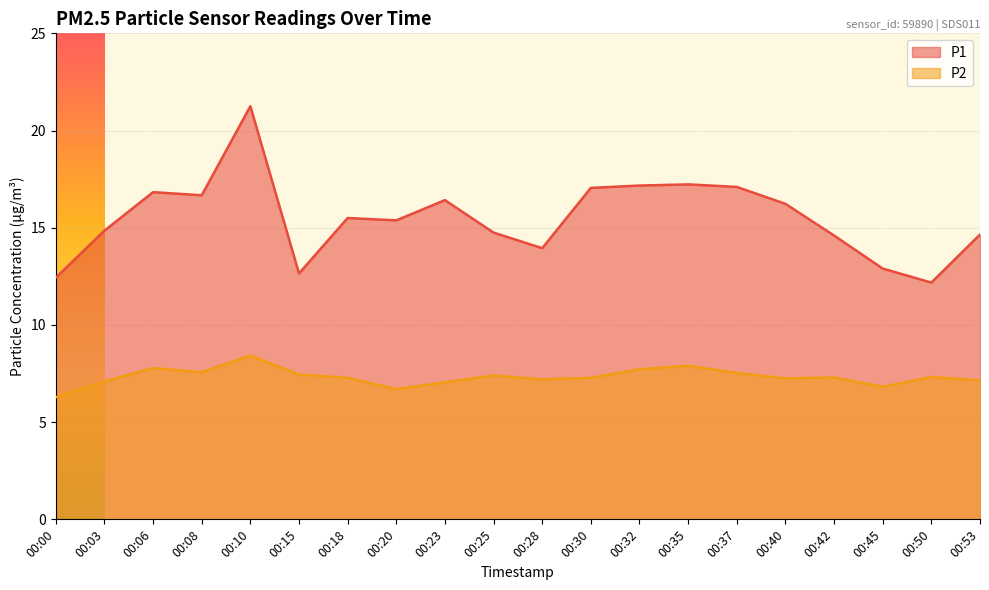

Reading left to right, what are all the values shown in this chart?

P1: 00:00=12.4	00:03=14.8	00:06=16.8	00:08=16.7	00:10=21.2	00:15=12.7	00:18=15.5	00:20=15.4	00:23=16.4	00:25=14.8	00:28=13.9	00:30=17.1	00:32=17.2	00:35=17.2	00:37=17.1	00:40=16.2	00:42=14.6	00:45=12.9	00:50=12.2	00:53=14.7
P2: 00:00=6.3	00:03=7.1	00:06=7.8	00:08=7.6	00:10=8.4	00:15=7.5	00:18=7.3	00:20=6.7	00:23=7.0	00:25=7.4	00:28=7.2	00:30=7.3	00:32=7.7	00:35=7.9	00:37=7.5	00:40=7.2	00:42=7.3	00:45=6.8	00:50=7.3	00:53=7.2